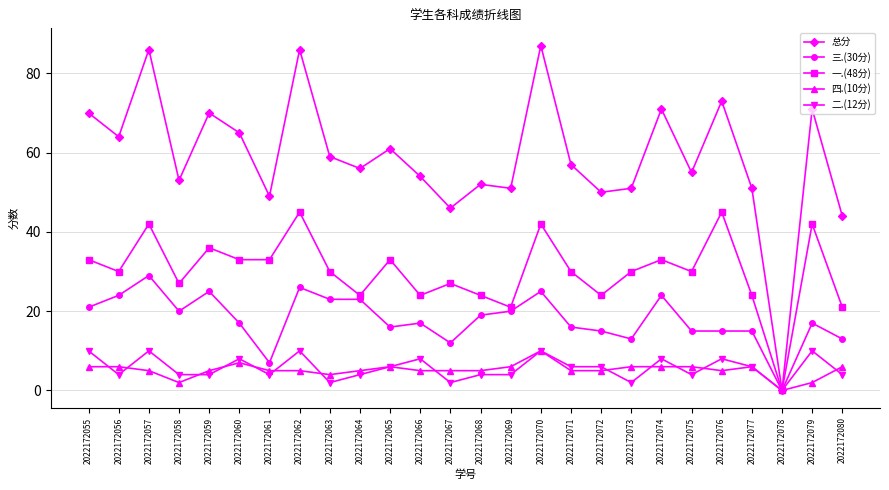

What is the total value across all series at 2022172074?

142